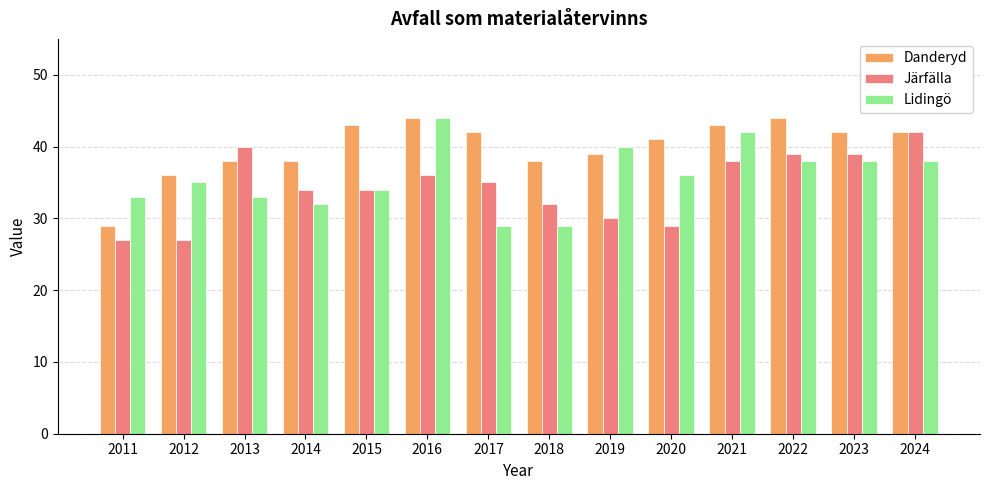

List the series in order of their overall mean, highest first.

Danderyd, Lidingö, Järfälla